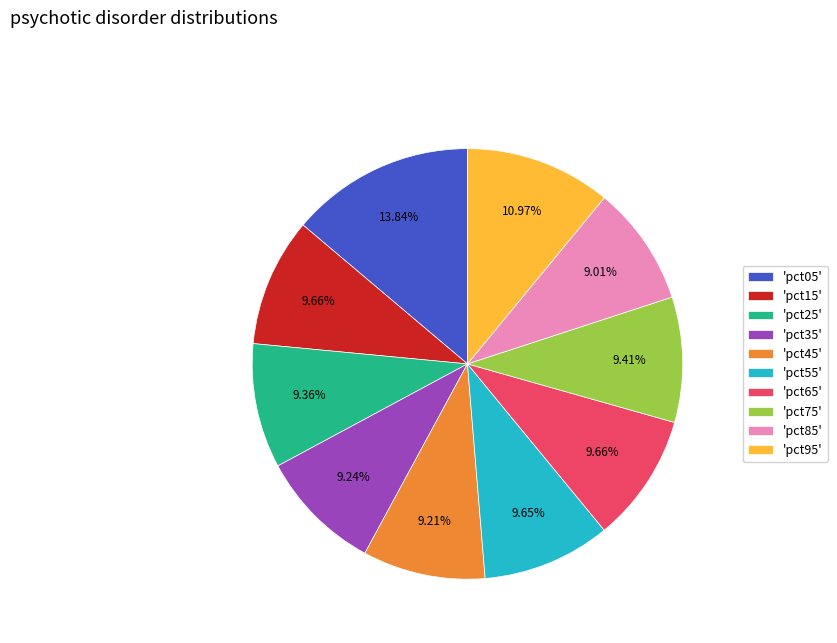

Does 'pct95' represent more than half of the total?

No